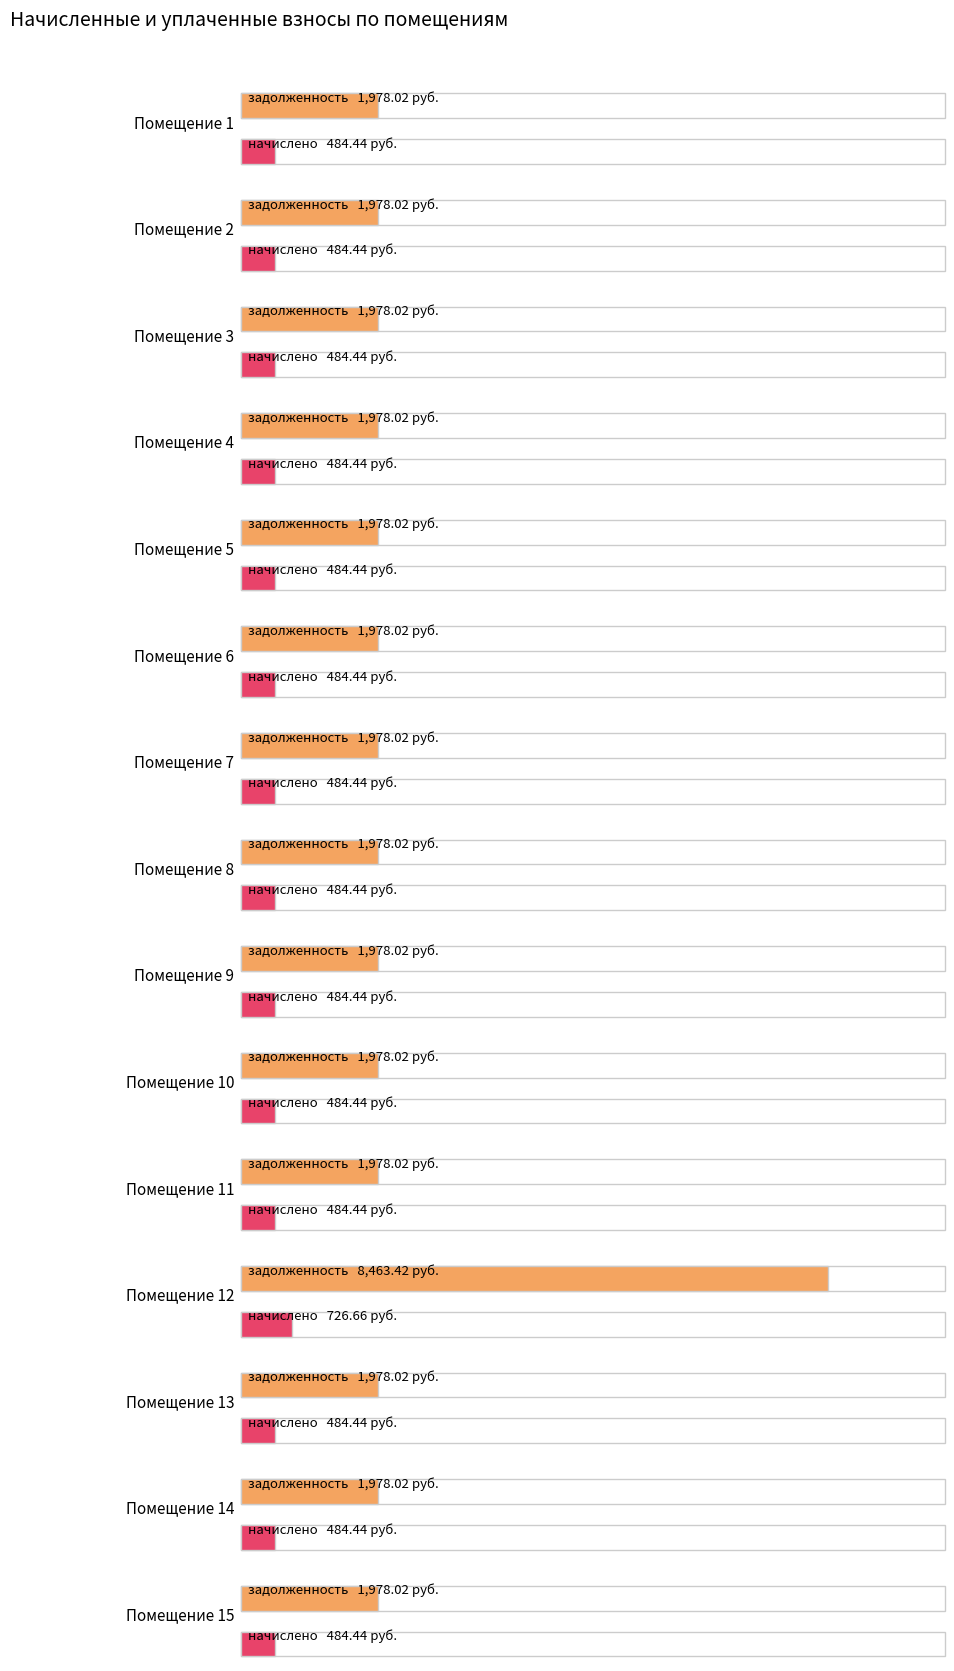

At 11, list the series in order from largest to smallest.

задолженность, начислено